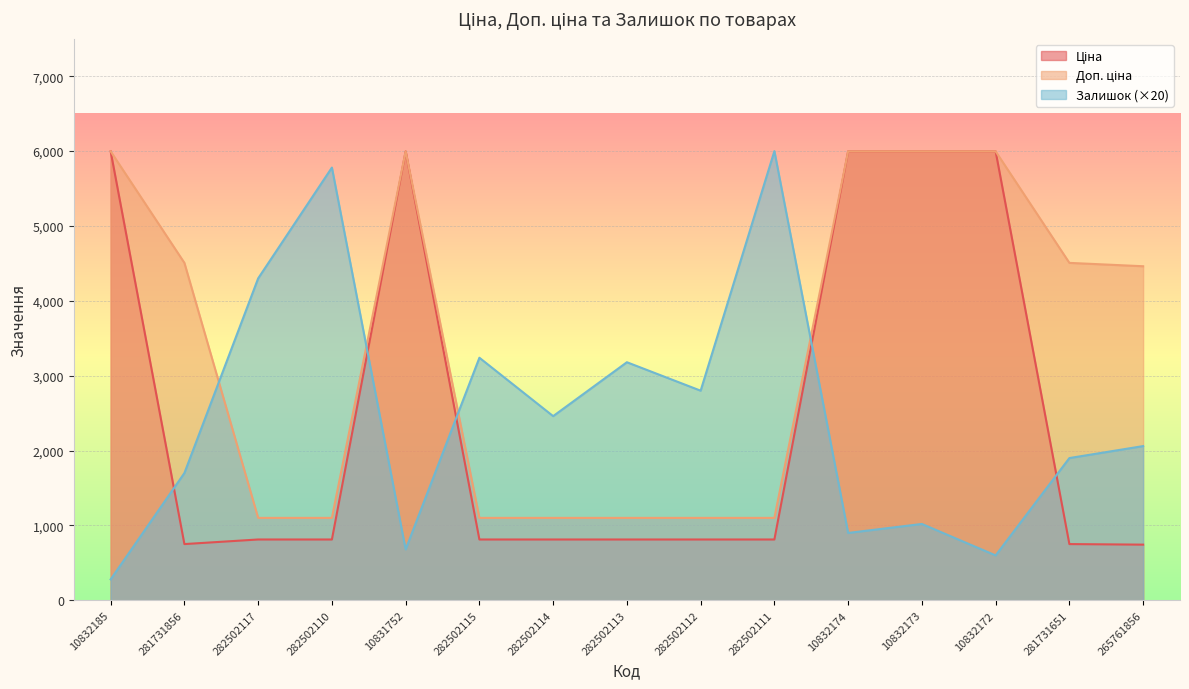

What is the label of the 11th point from the right?

10831752